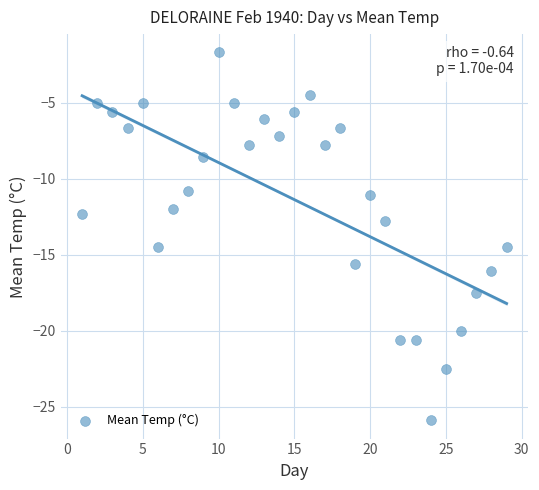

What is the range of Y values (max minus min)?

24.2